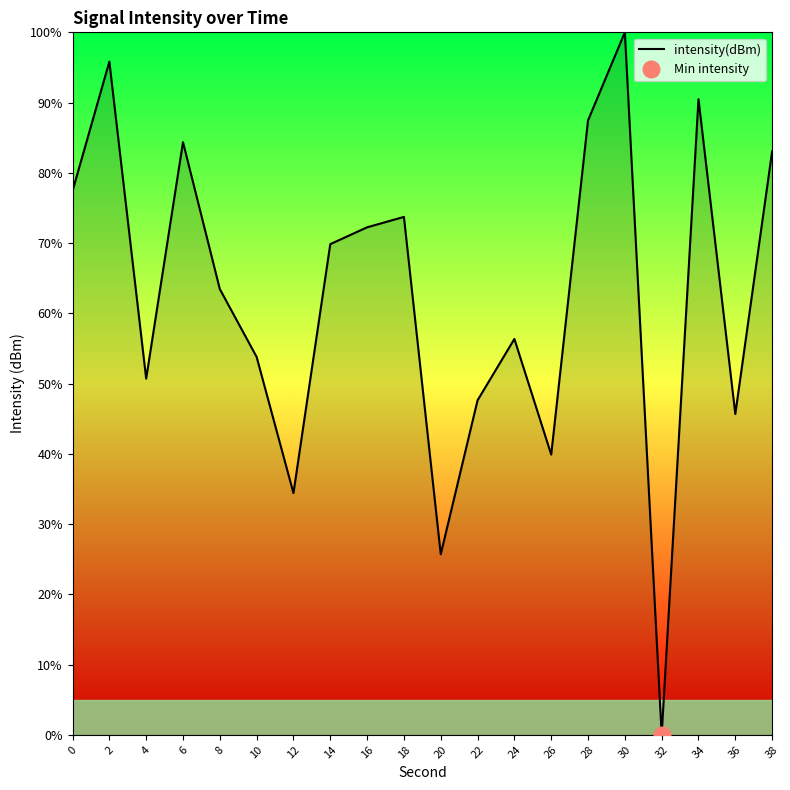

List the labels in order of value, largest first.

30, 2, 34, 28, 6, 38, 0, 18, 16, 14, 8, 24, 10, 4, 22, 36, 26, 12, 20, 32